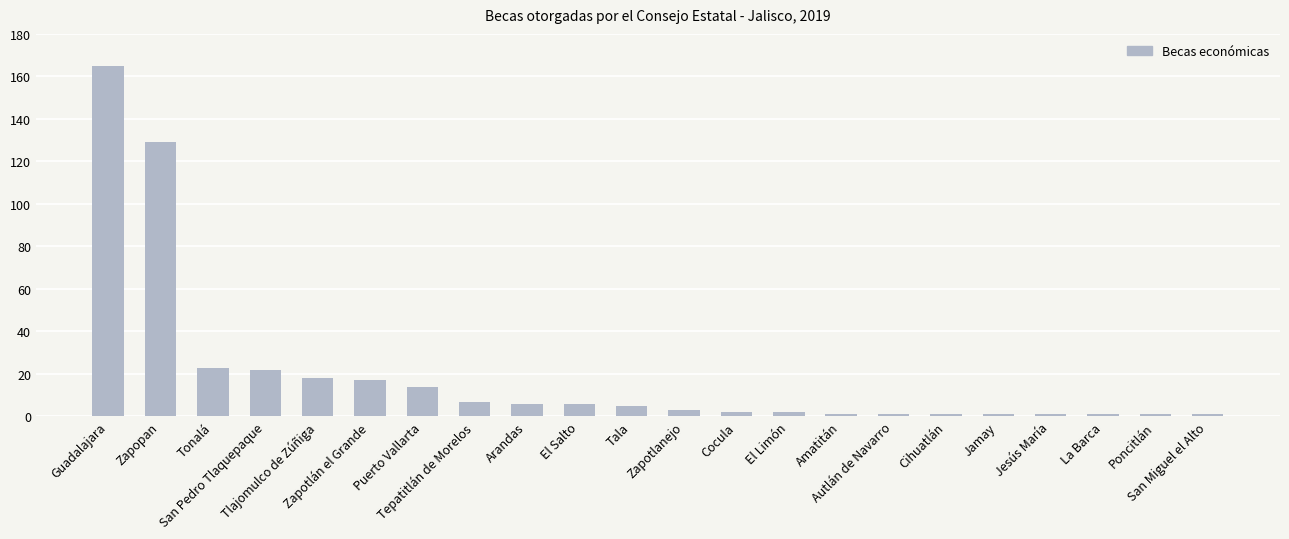

What is the sum of the values at La Barca and Jamay?

2